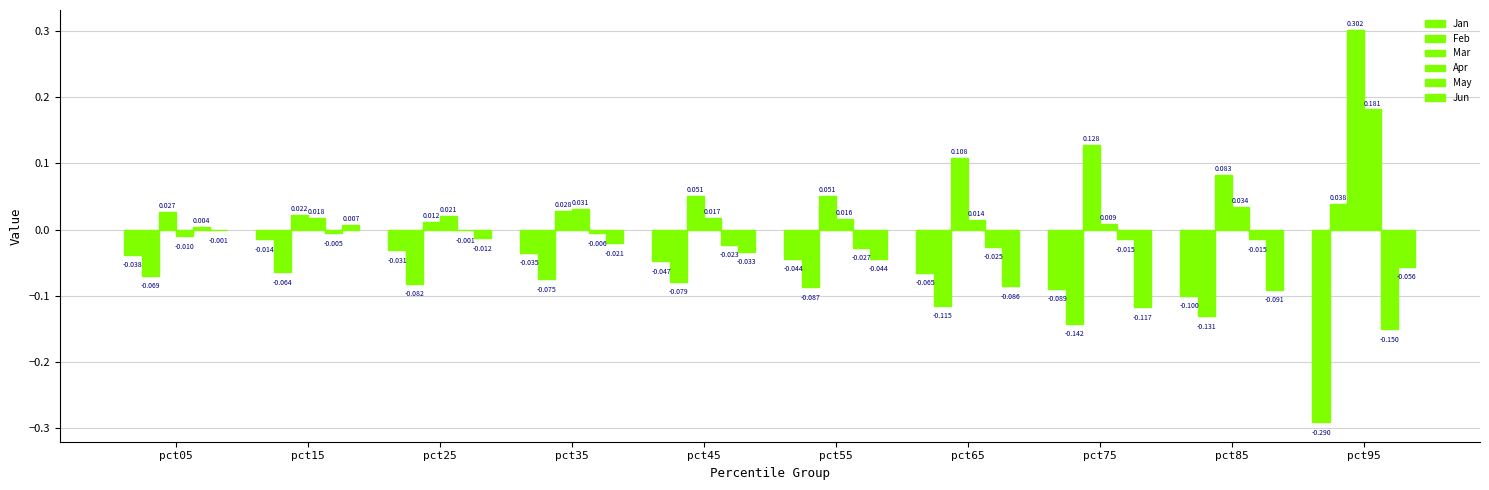

What is the difference between the maximum and minimum values in the May series?

0.2